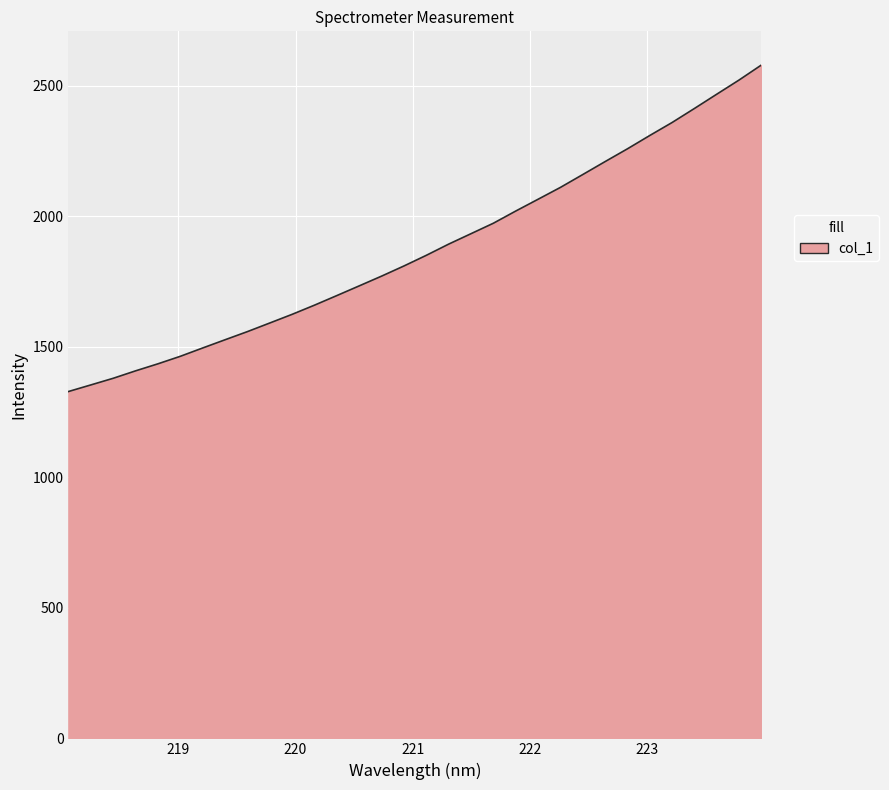

What is the smallest value displayed?

1328.2